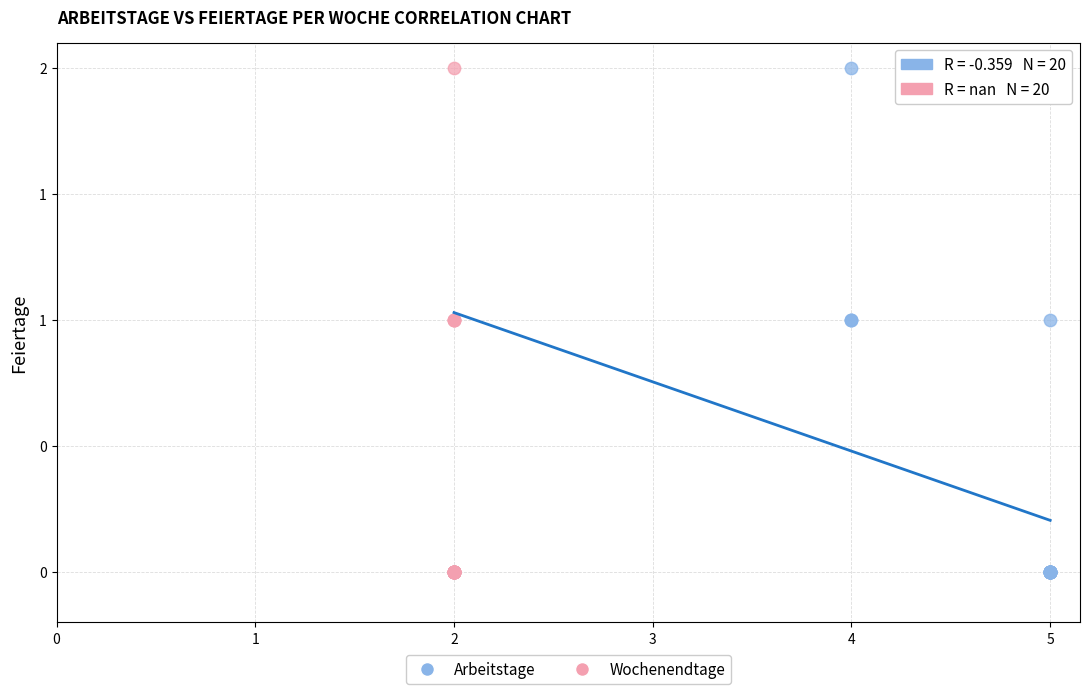

What are all the series names shown in the legend?

Arbeitstage, Wochenendtage